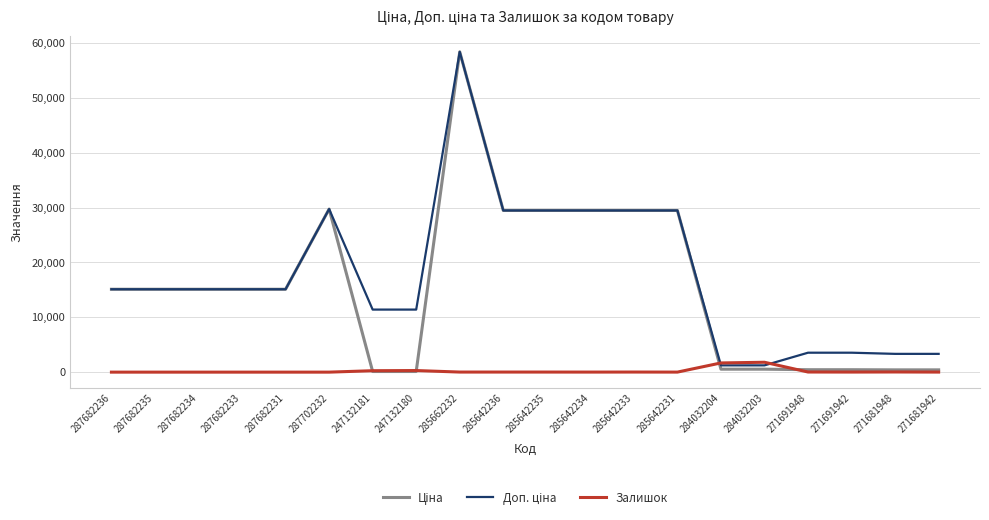

At which category does the chart reach its peak across all series?

285662232